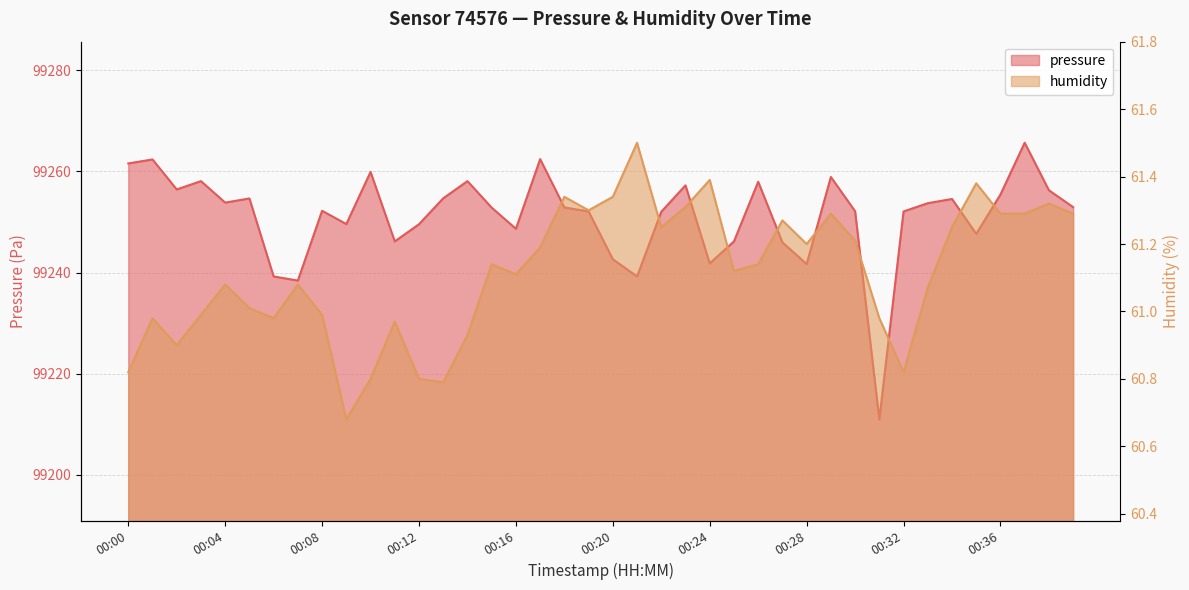

True or false: humidity has a value of 61.2 at 00:17.

True